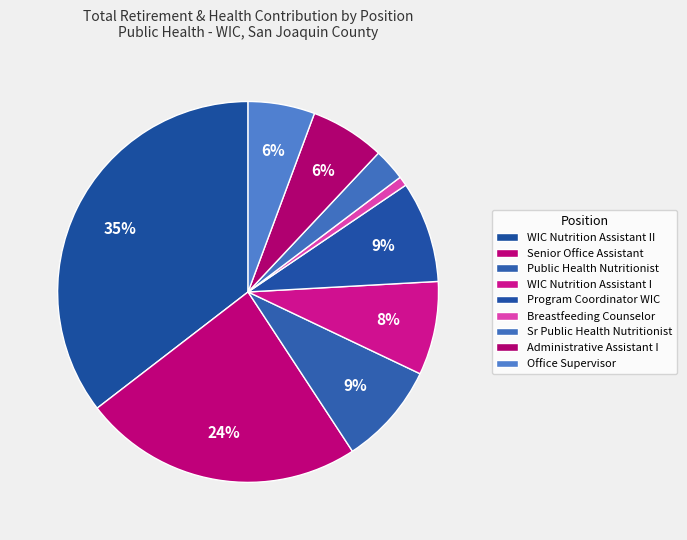

True or false: WIC Nutrition Assistant I accounts for 8% of the total.

True